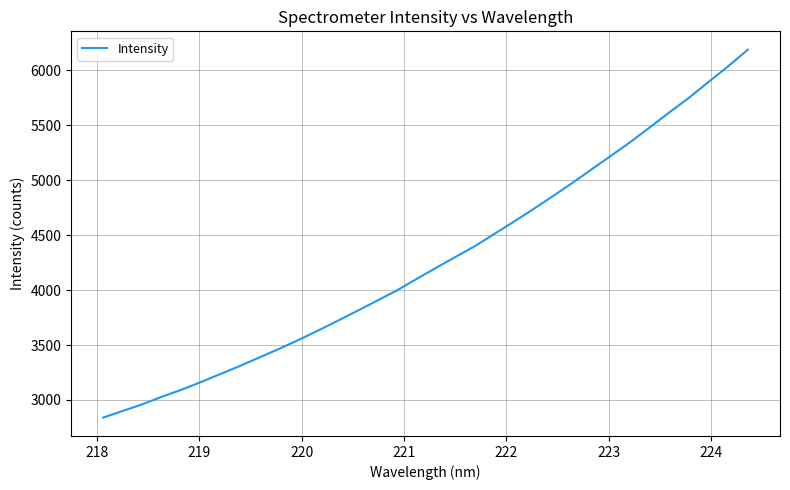

What is the maximum value shown in the chart?

6189.1